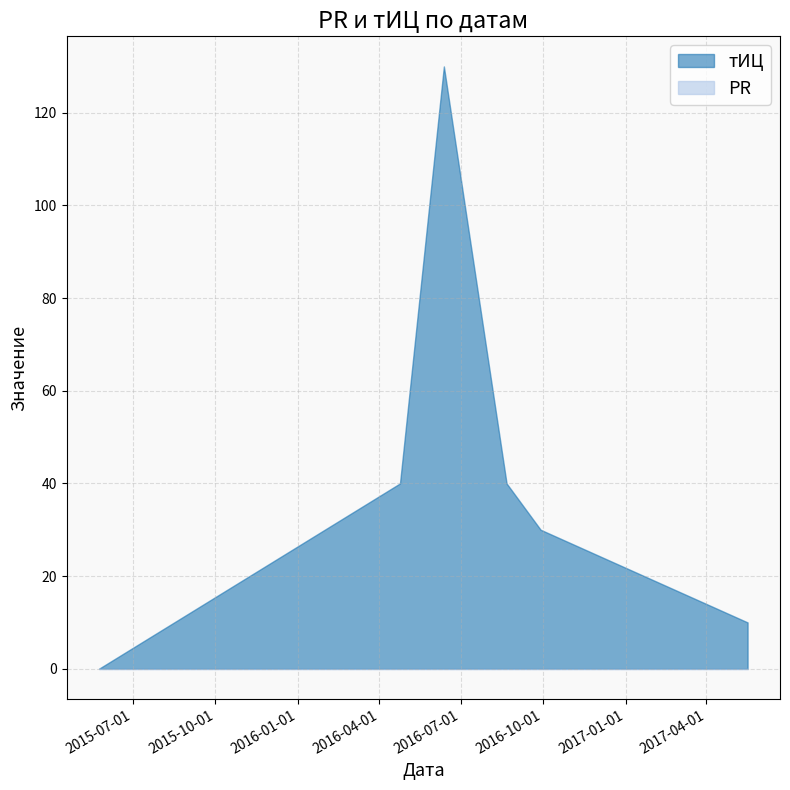

Which category has the lowest value in the PR series?

2015-05-24